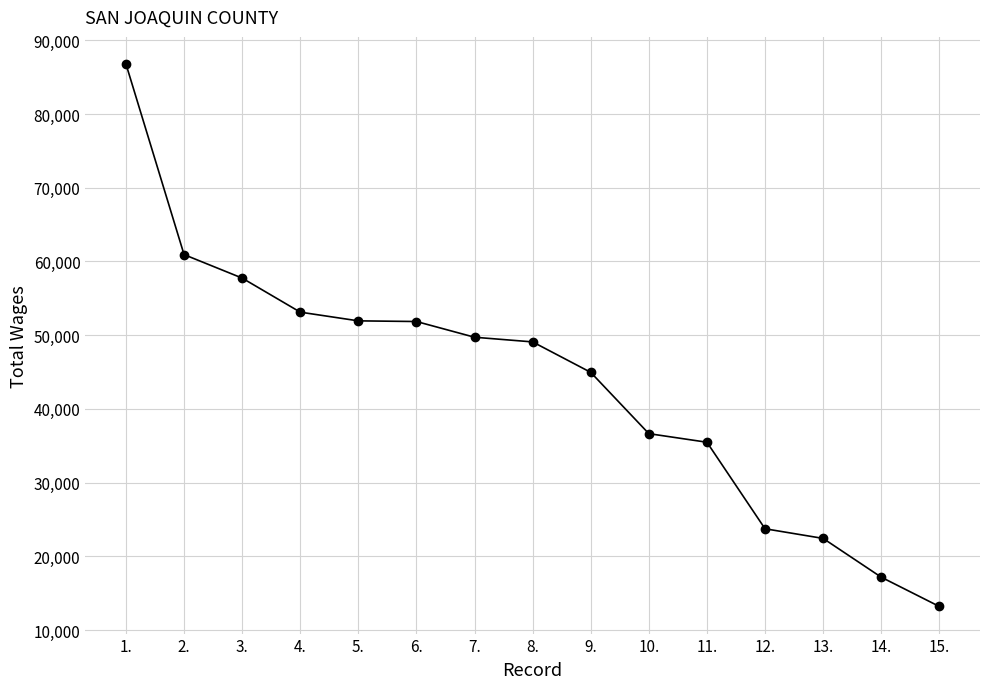

What is the minimum value shown in the chart?

13191